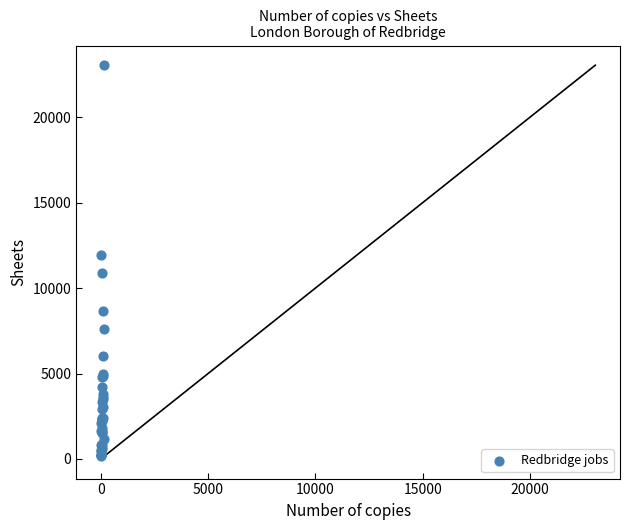

What Y value in the scatter plot is closest to 11594?

11944